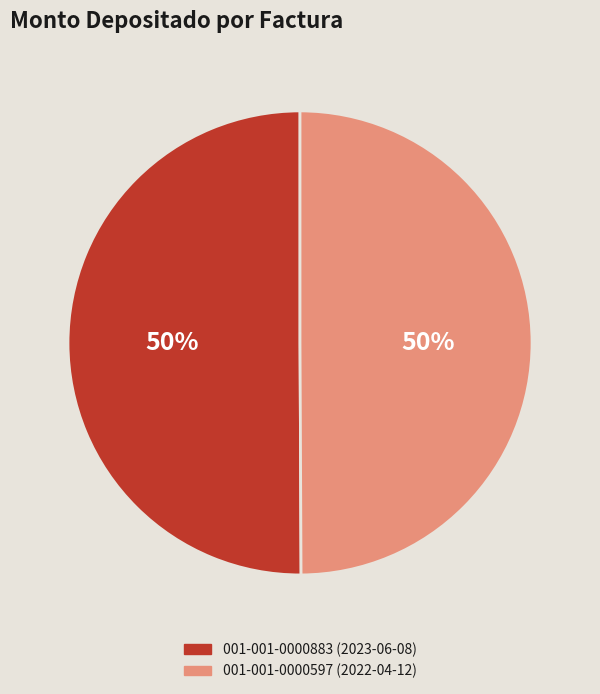

Is it true that 001-001-0000883 (2023-06-08) is 38% of the pie?

False